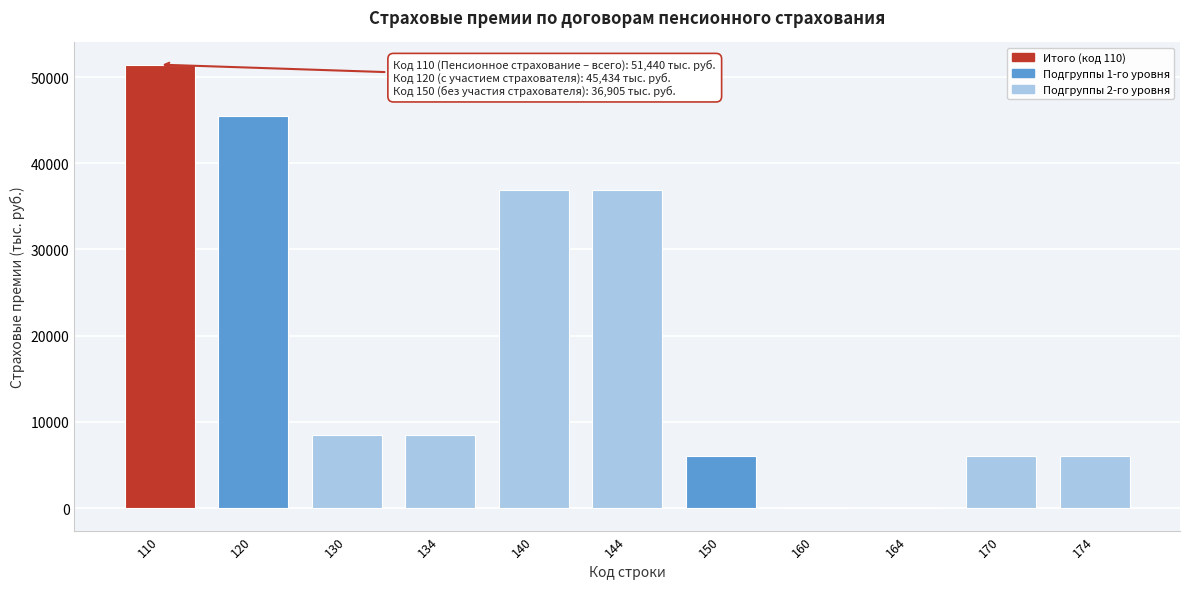

What is the change in value from 140 to 170?

-30872.4